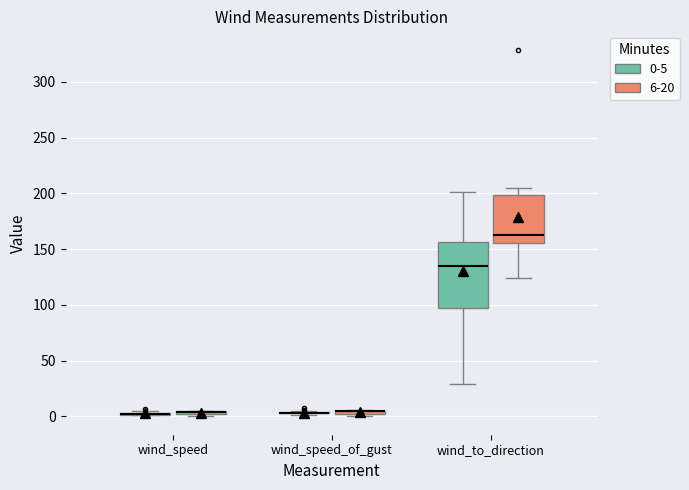

Which box is the tallest, from its lower edge to its upper edge?

wind_to_direction (0-5)